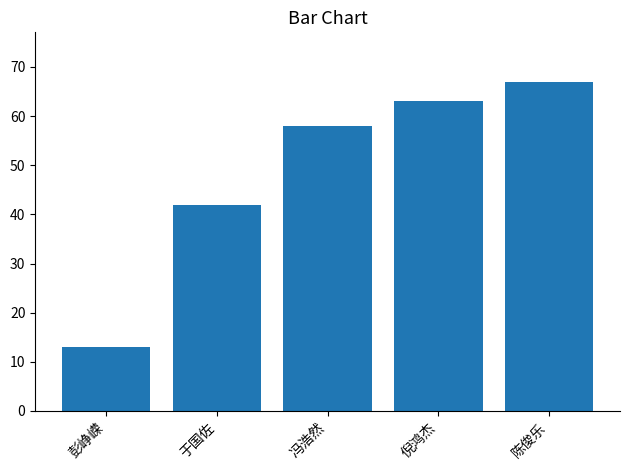

What is the change in value from 彭峥嵘 to 冯浩然?

+45